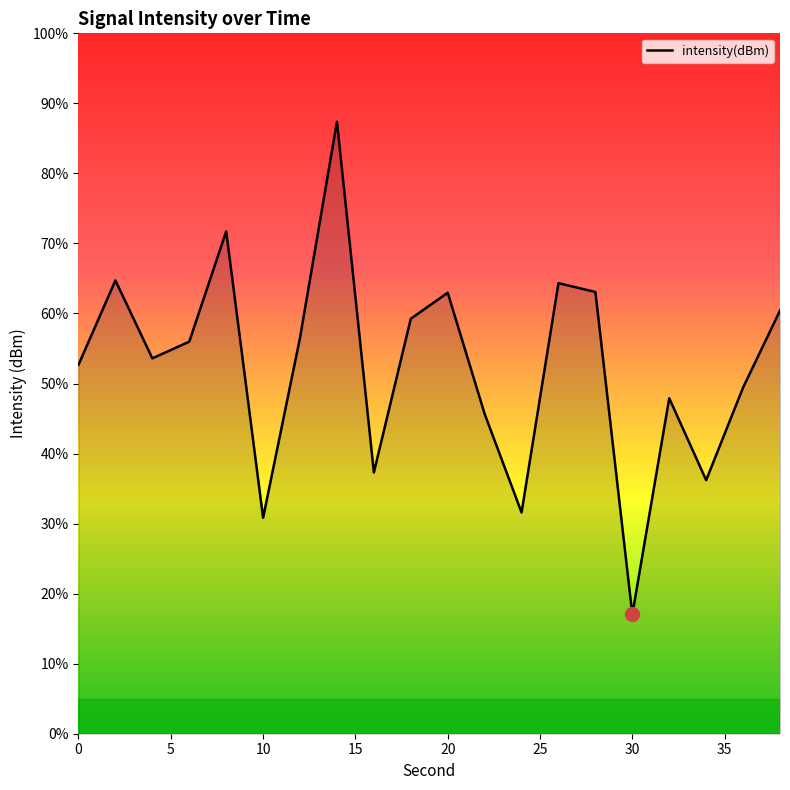

What is the difference between the maximum and minimum values?

70.4